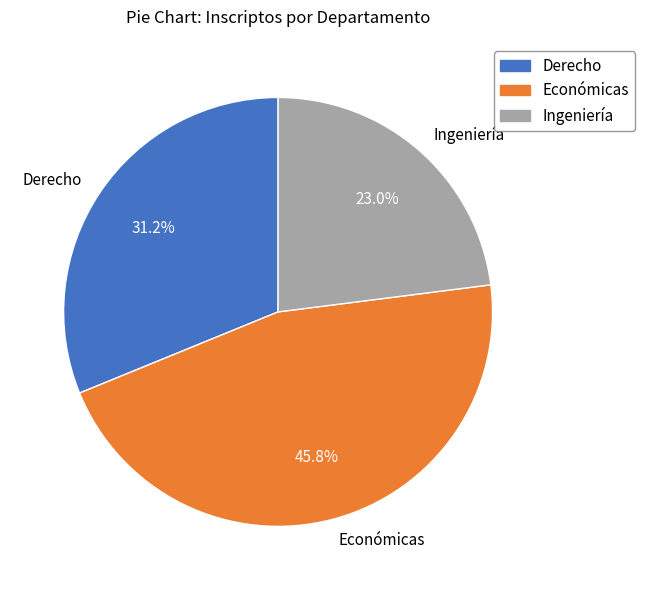

To the nearest percent, what is the difference between the Económicas and Derecho slice percentages?

15%